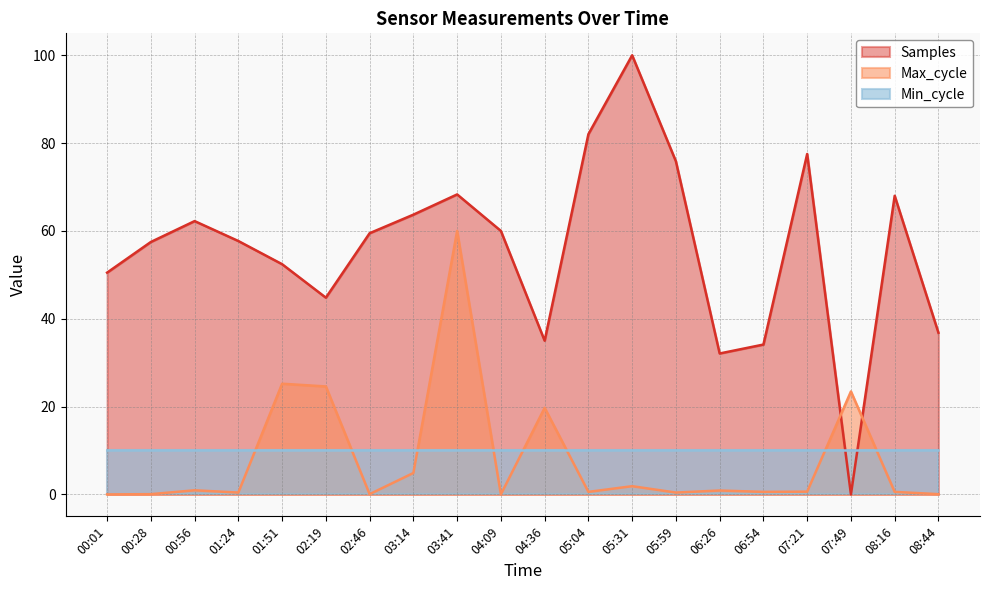

True or false: Max_cycle has a value of 8.6 at 03:14.

False